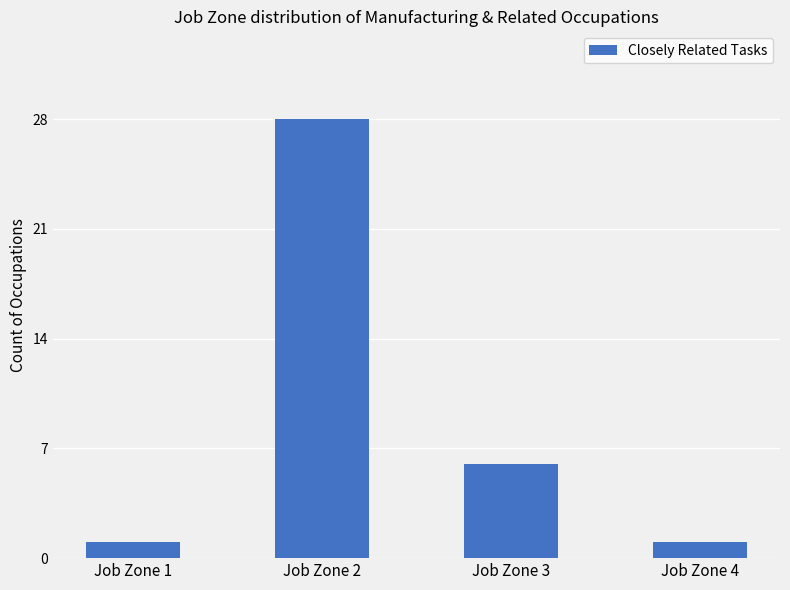

What is the value of the 4th bar from the left?

1